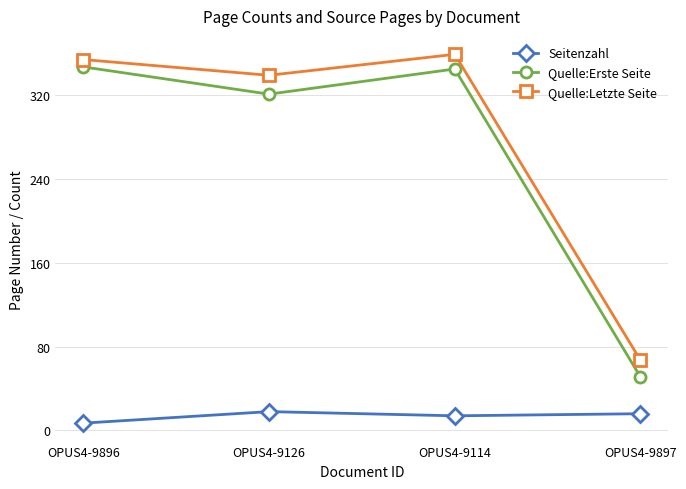

What is the total value across all series at OPUS4-9897?

134